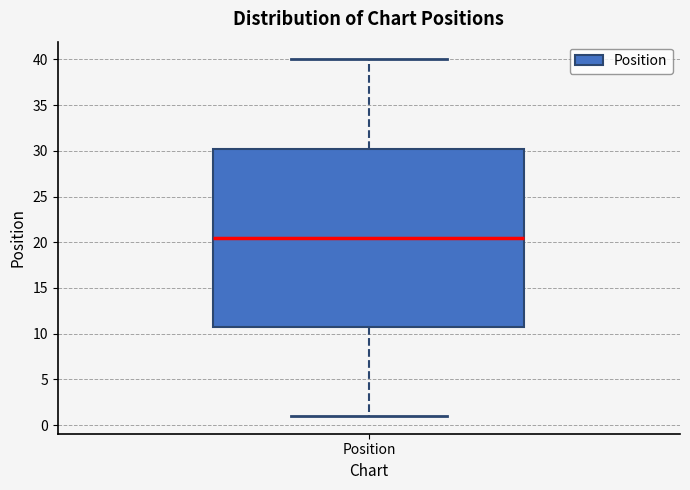

Read this box plot against the y-axis: the position of the median line, the range covered by the box, and the ends of both whiskers. The values are not printed on the chart, so give them approximately, as read against the axis.

median 20.5, box 11.0 to 30.5, whiskers 1.0 to 40.0